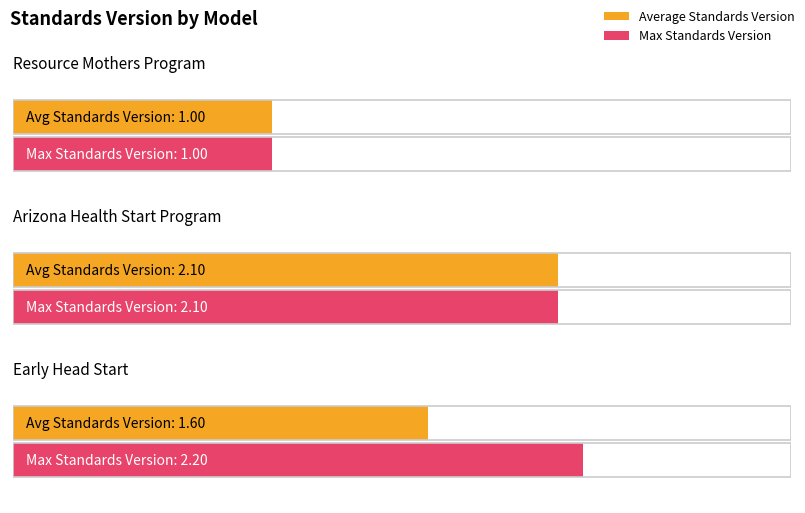

How many bars are there in each group?

2